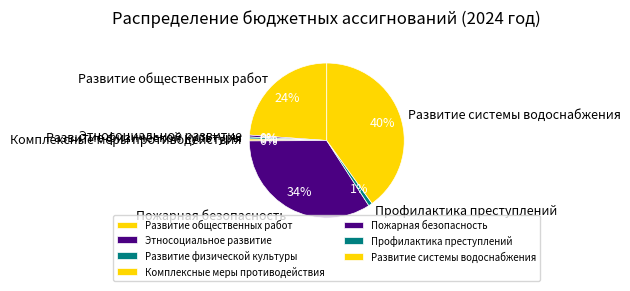

Is there a majority slice in this chart?

No